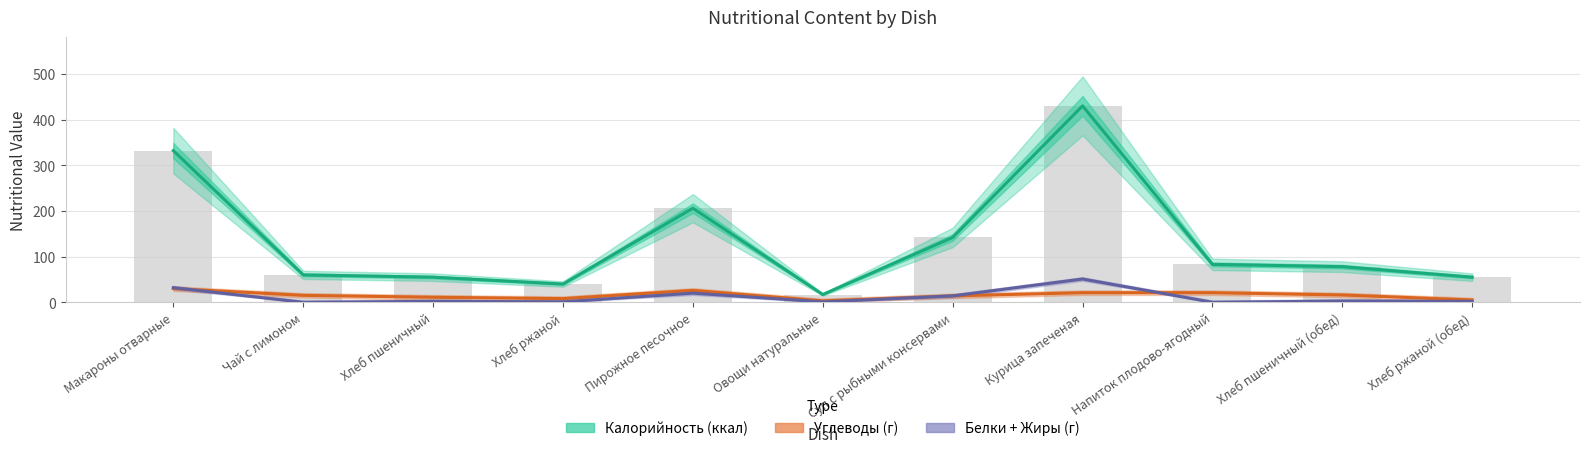

At which label does Калорийность (ккал) reach its minimum?

Овощи натуральные